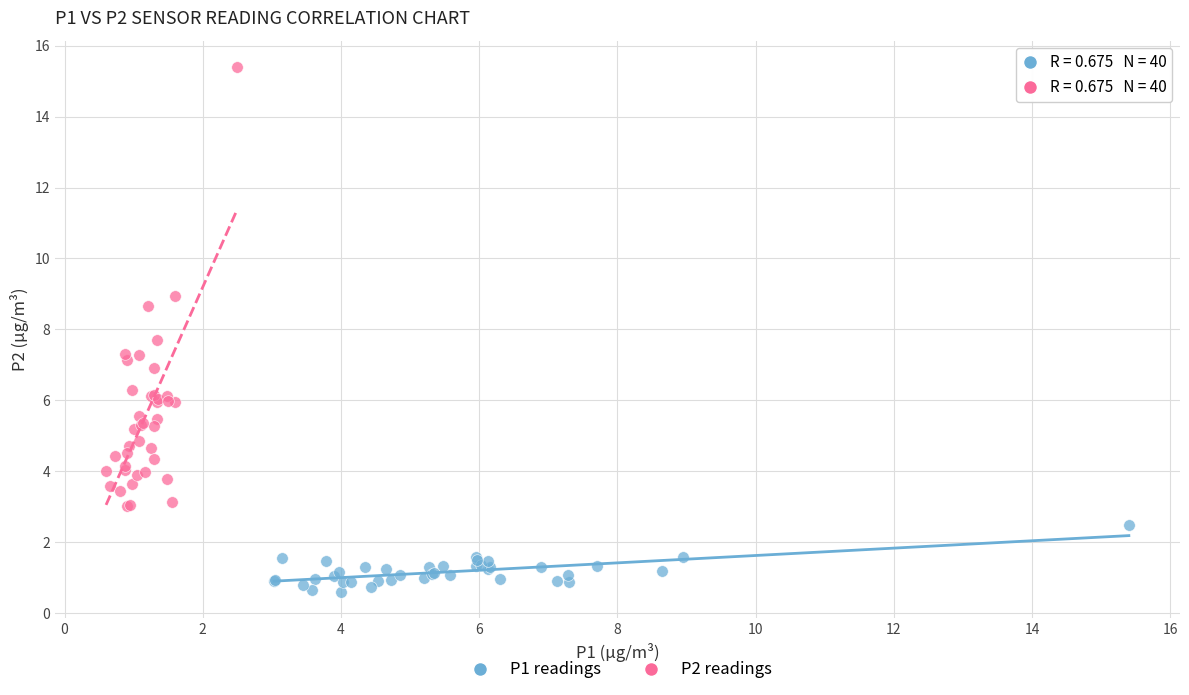

Which series has the widest spread of Y values?

P2 readings